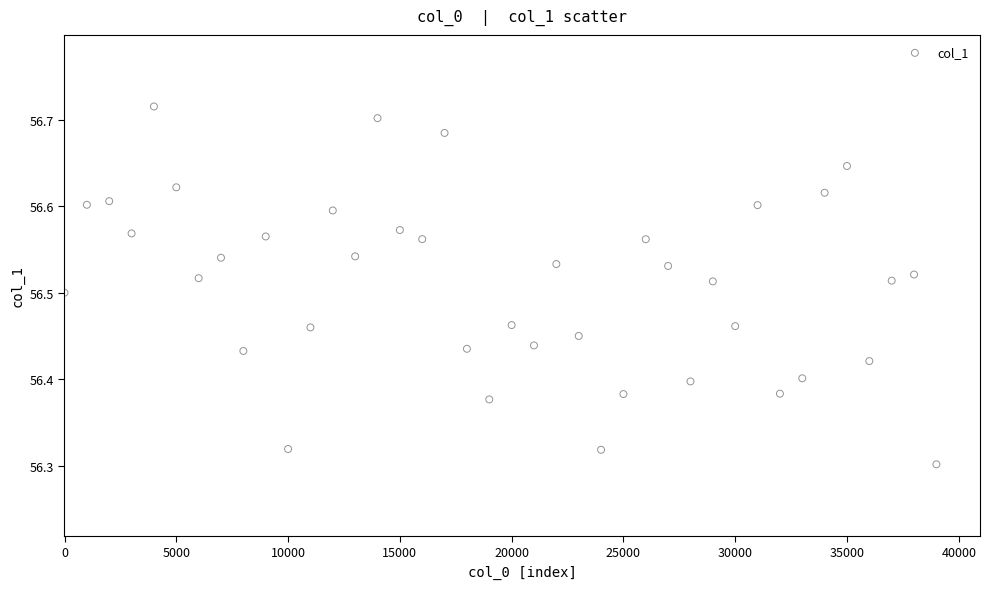

What is the range of Y values (max minus min)?

0.4